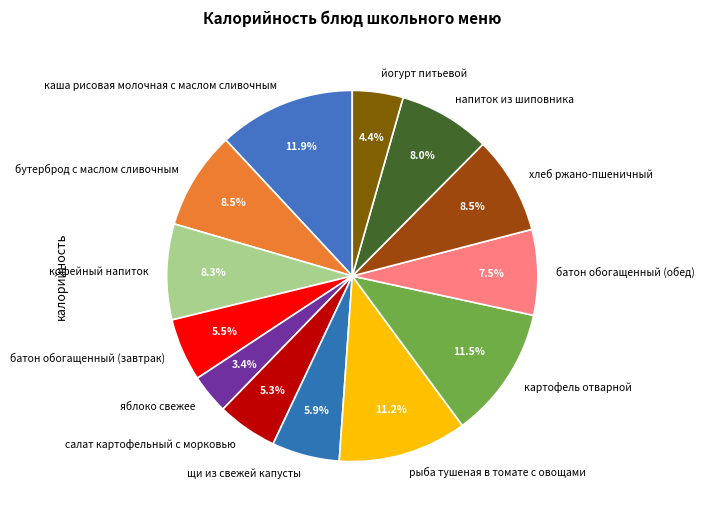

Do батон обогащенный (завтрак) and щи из свежей капусты together represent more than half of the pie?

No